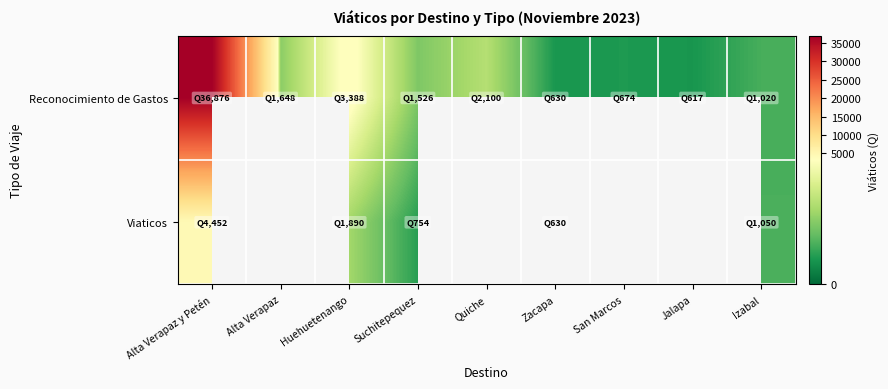

Rank the series by their maximum value, from highest to lowest.

Reconocimiento de Gastos, Viaticos